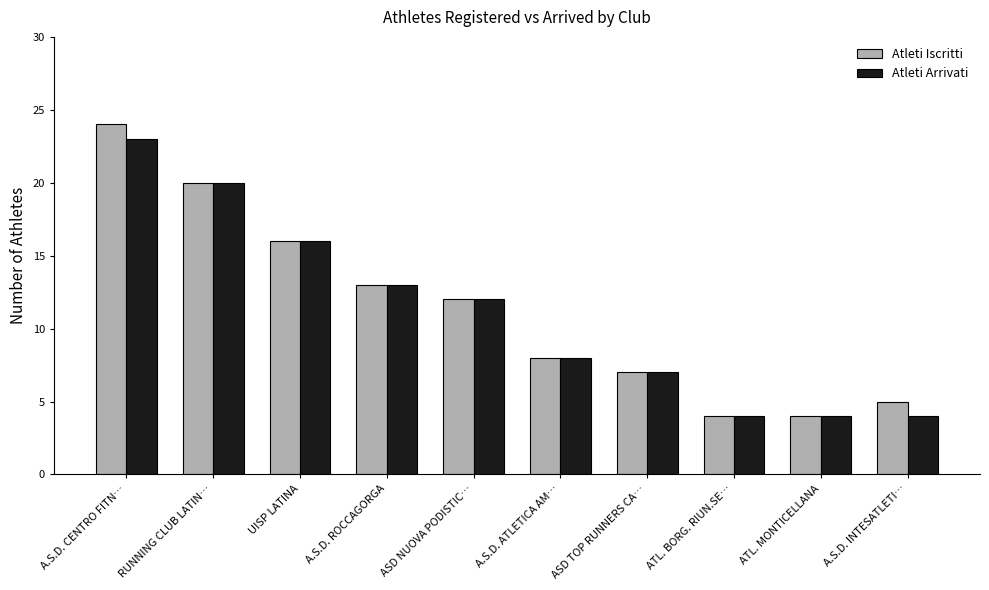

What is the difference between the Atleti Iscritti values at A.S.D. CENTRO FITN… and RUNNING CLUB LATIN…?

4